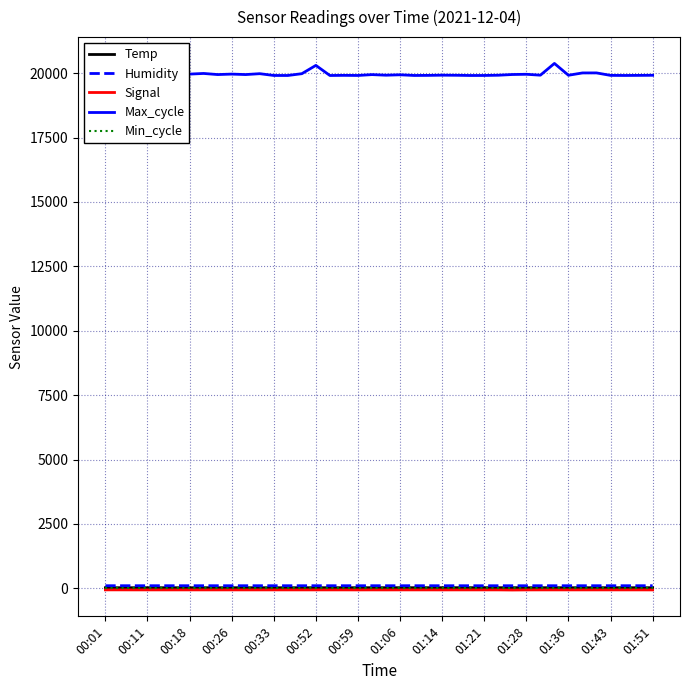

How many distinct data groups are displayed?

5